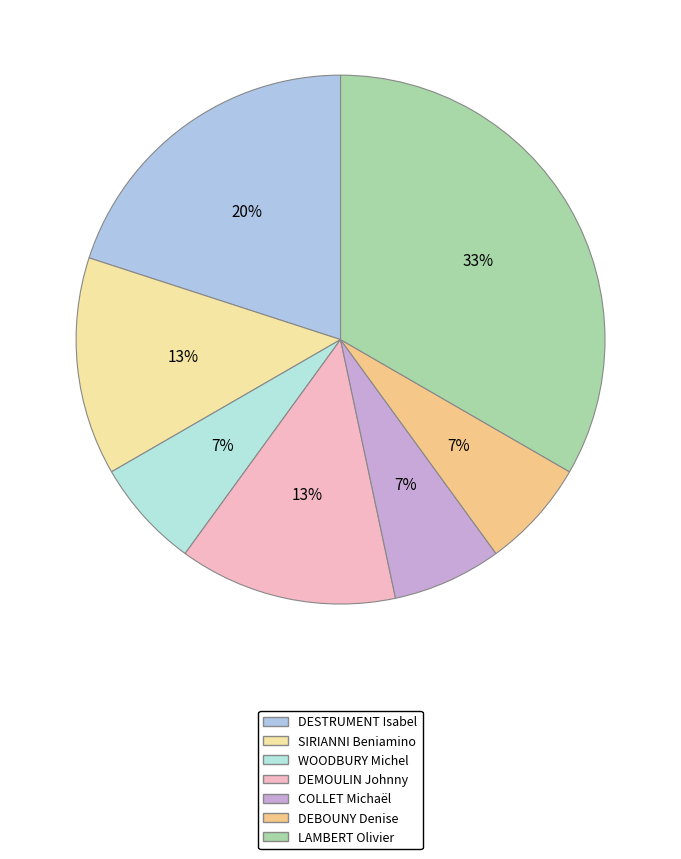

Count the number of slices in the pie.

7